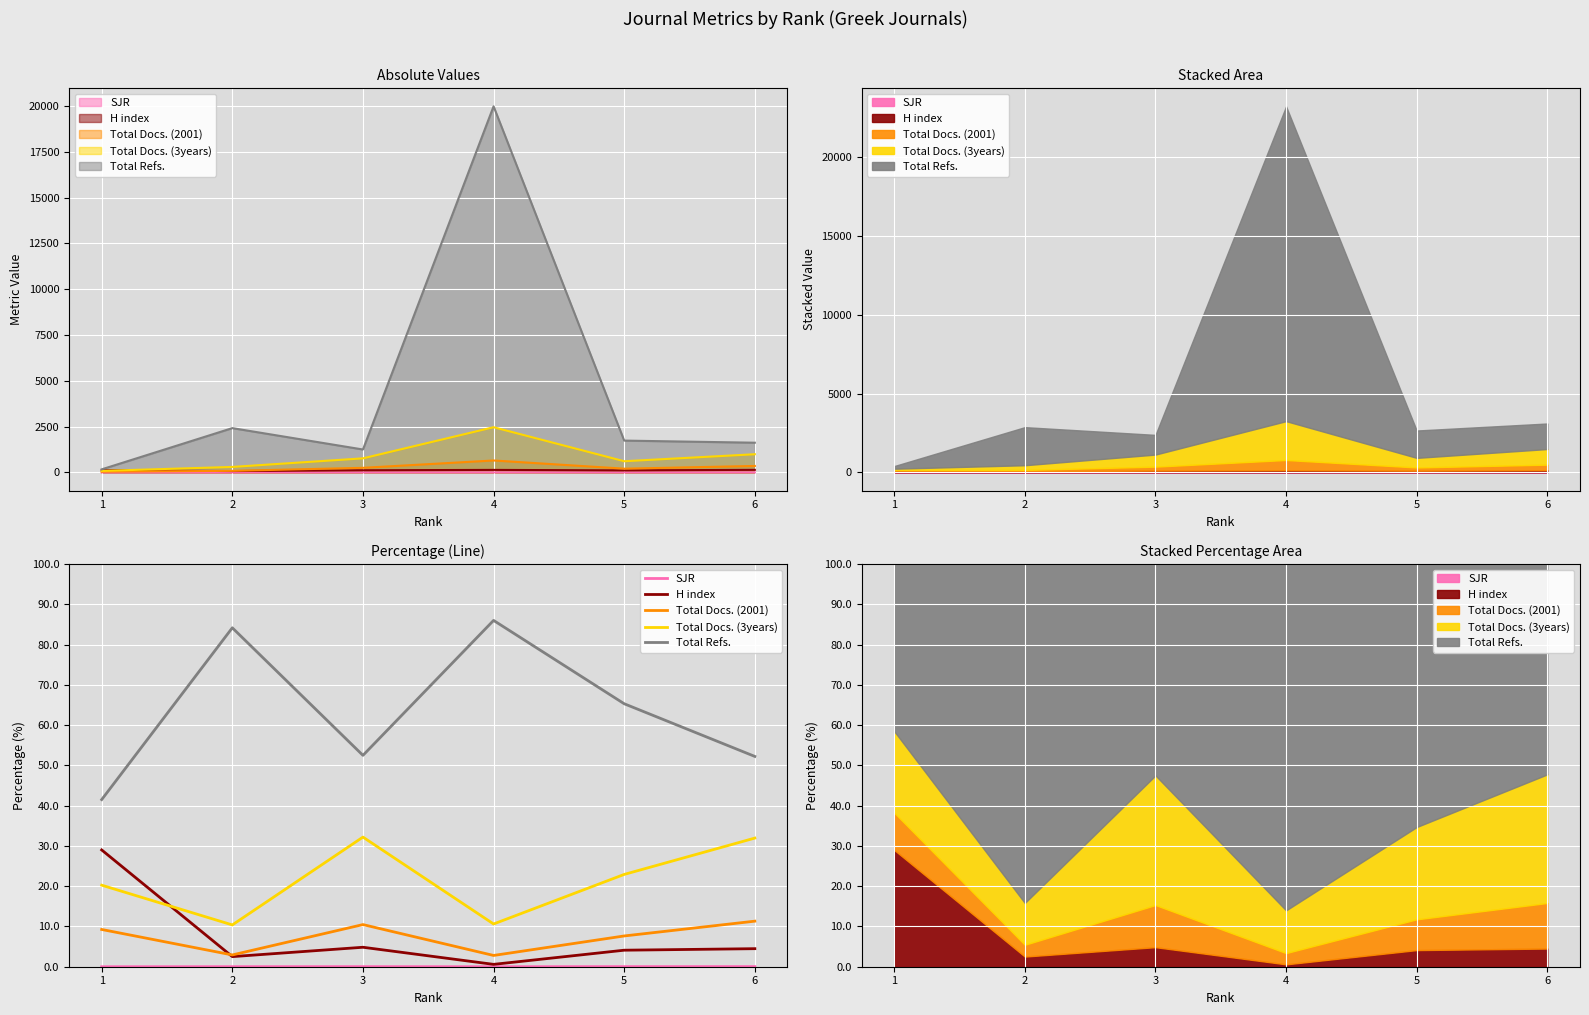

True or false: Total Docs. (3years) has a value of 35.4 at 5.

False